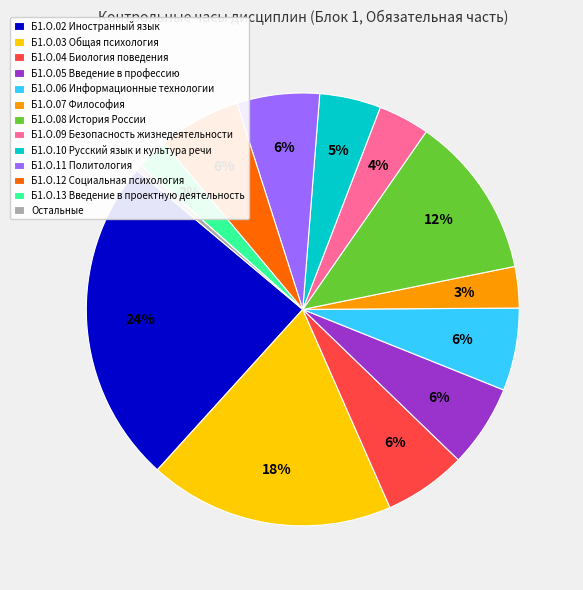

Between Б1.О.02 Иностранный язык and Б1.О.12 Социальная психология, which is larger?

Б1.О.02 Иностранный язык